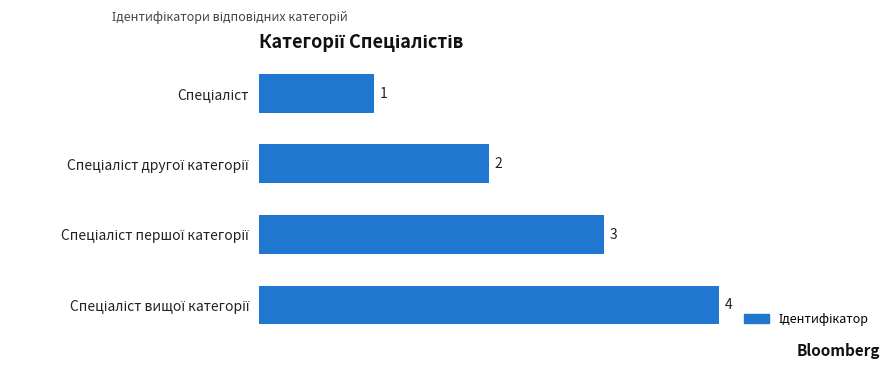

How many distinct data groups are displayed?

1